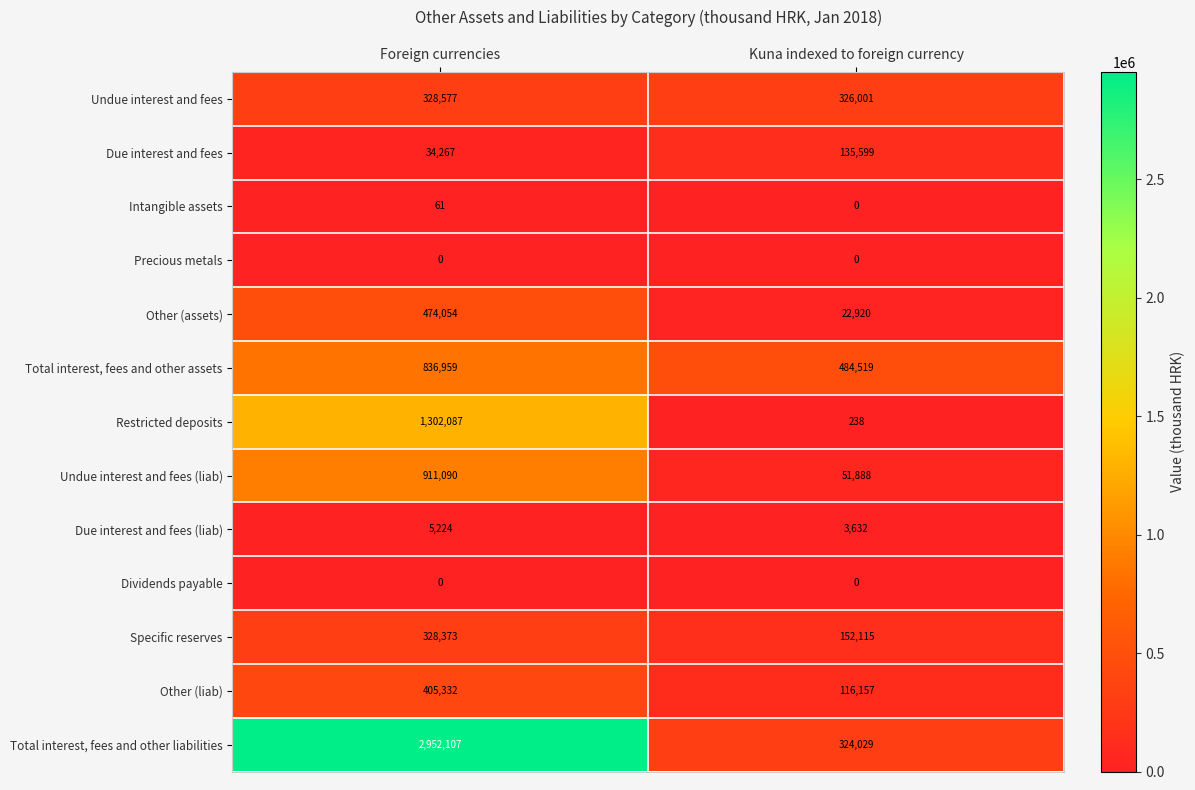

What is the approximate value of Other (assets) at Foreign currencies?

474054